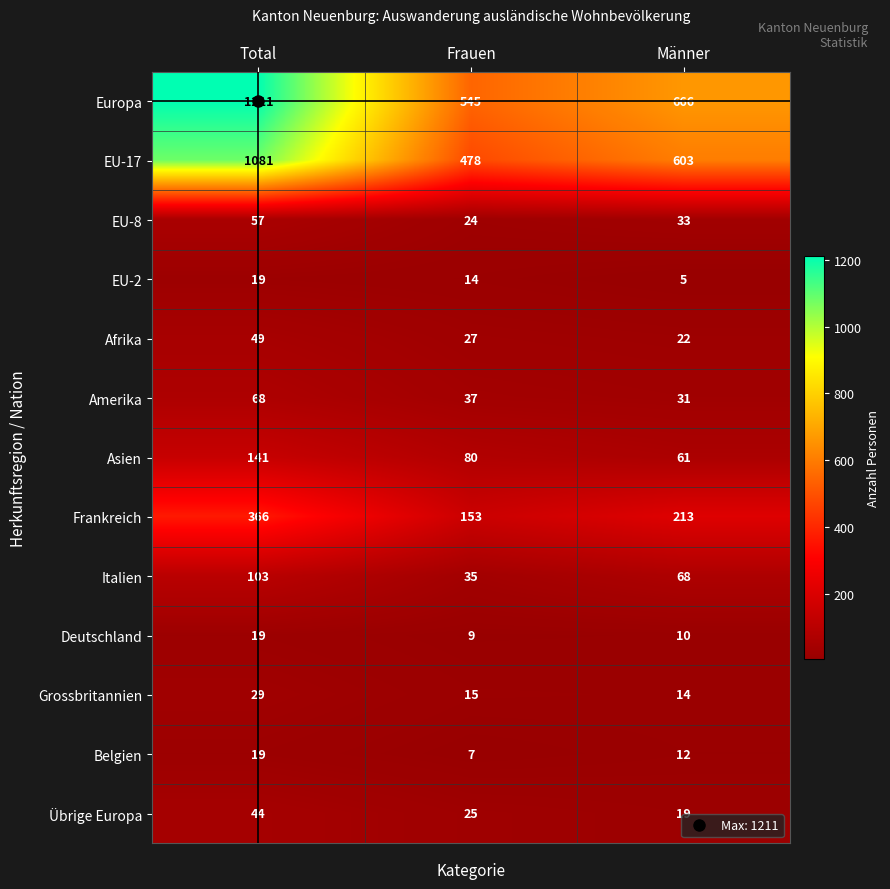

What is the difference between the highest and lowest values at Frauen?

538